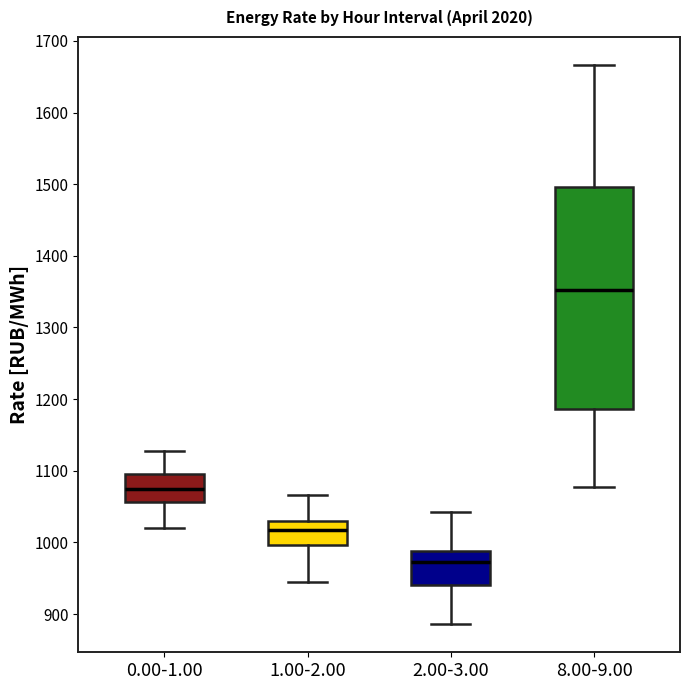

Which box has the highest median line?

8.00-9.00